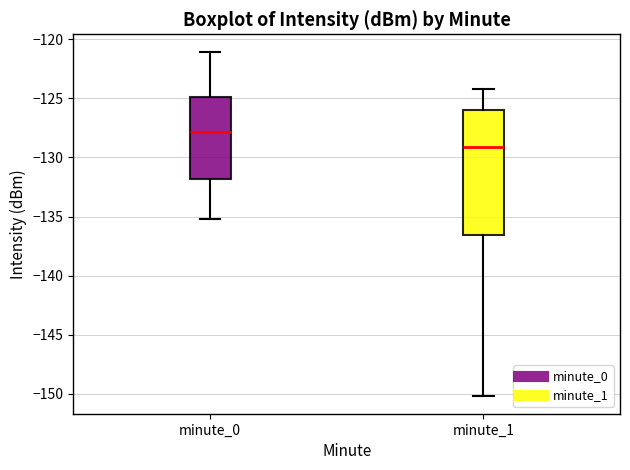

Where is the lower edge of the box for minute_0 on the y-axis? The values are not printed on the chart, so give them approximately, as read against the axis.

-132.0